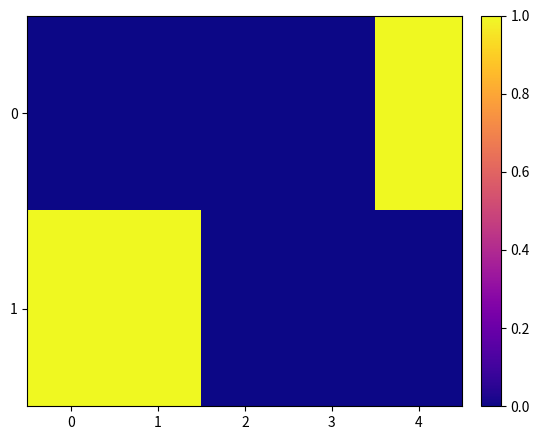

Rank the categories by 1 value from lowest to highest.

2, 3, 4, 0, 1